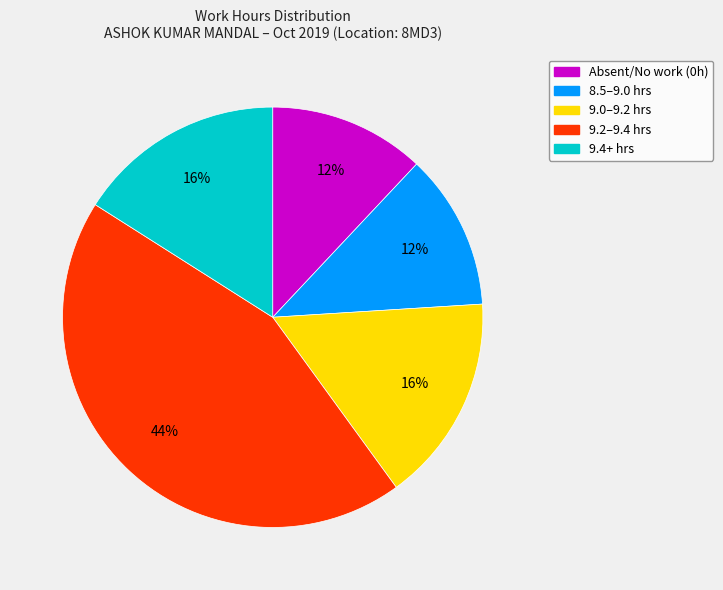

To the nearest percent, what is the average slice percentage?

20%